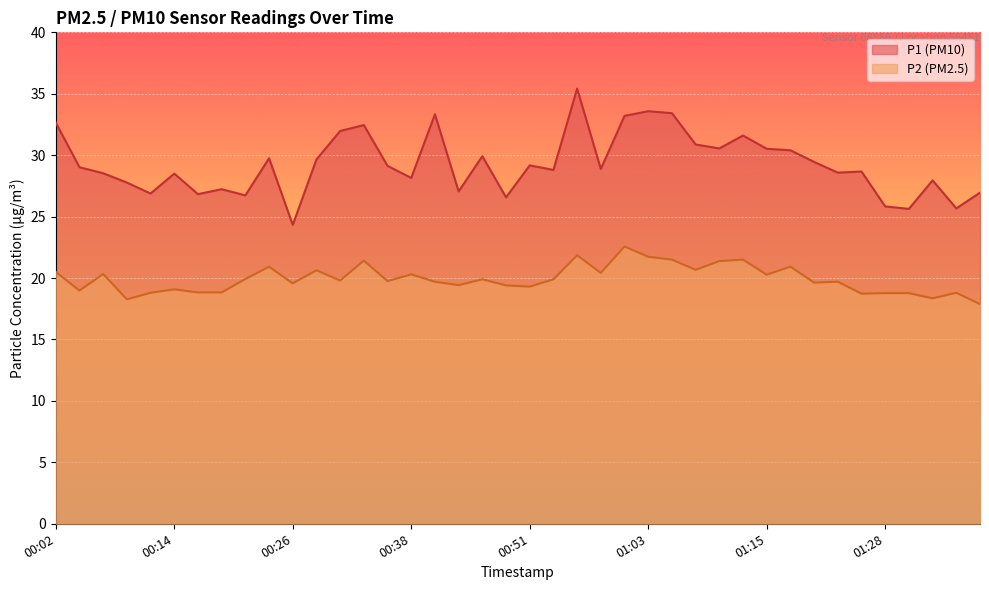

What is the sum of all P1 values?

1171.6